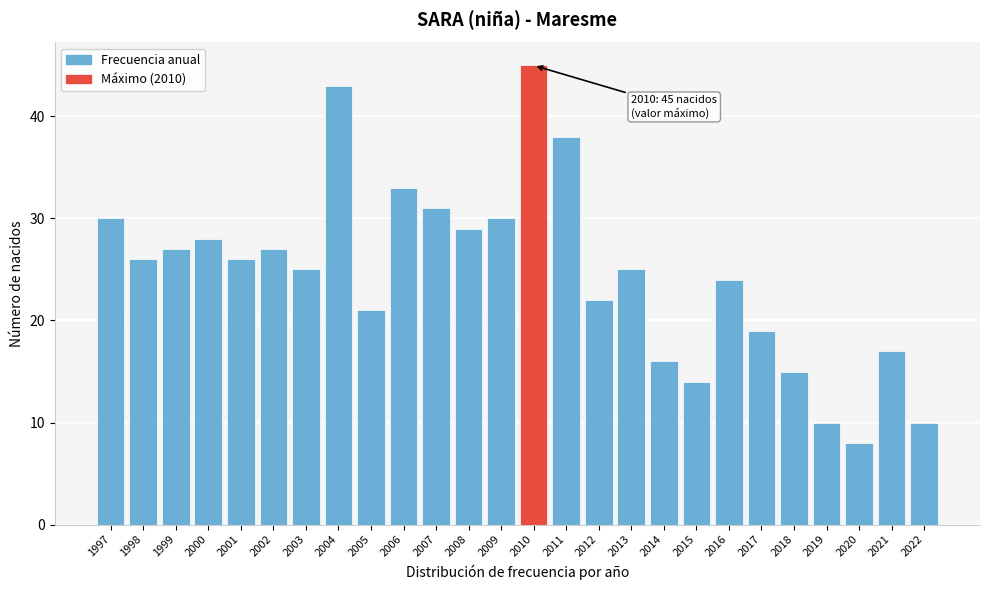

Reading right to left, list all the values displayed in this chart.

10	17	8	10	15	19	24	14	16	25	22	38	45	30	29	31	33	21	43	25	27	26	28	27	26	30